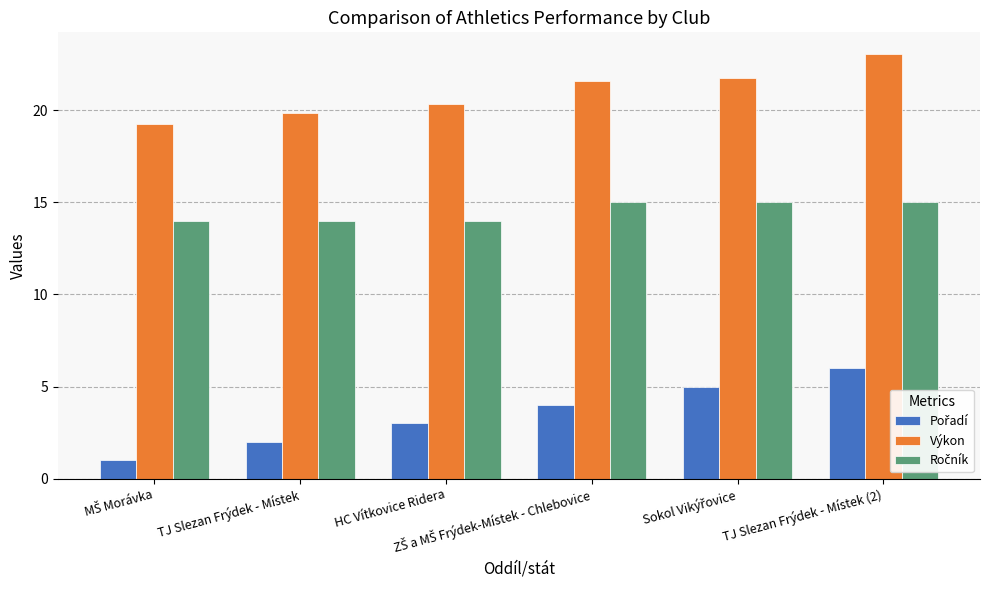

What is the label of the 5th bar from the right?

TJ Slezan Frýdek - Místek